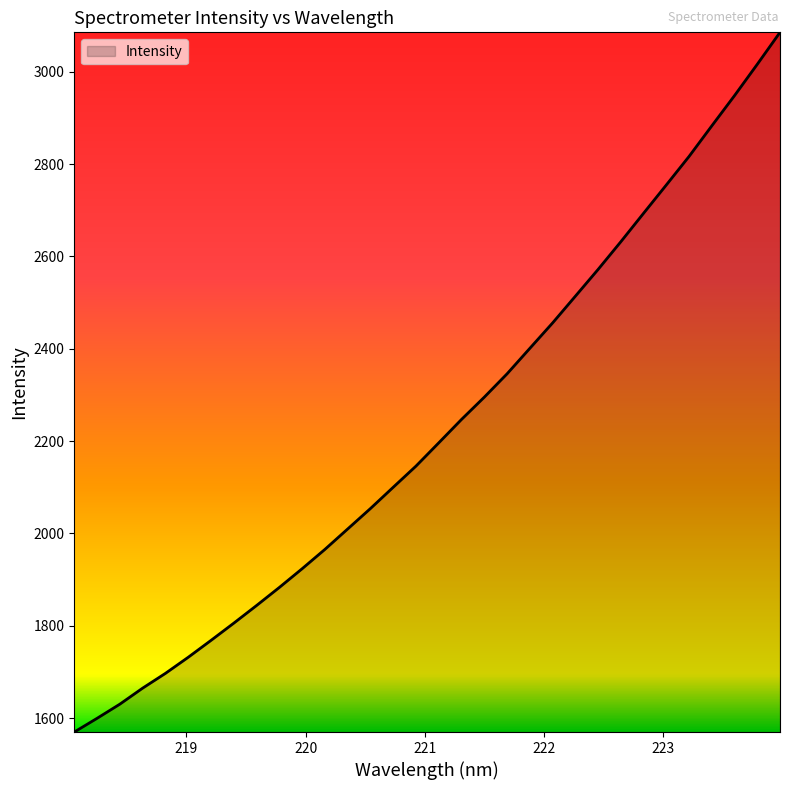

What is the minimum value shown in the chart?

1569.8